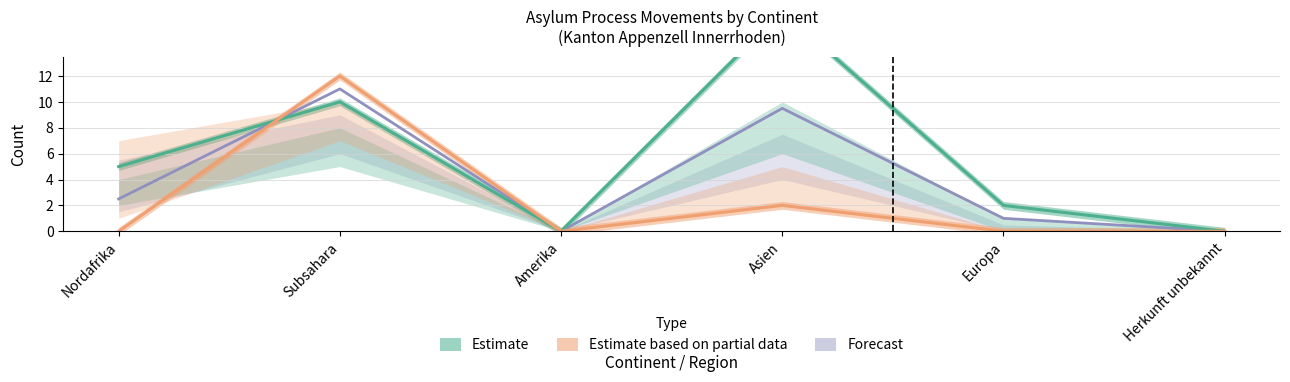

What is the difference between the maximum and minimum values in the Forecast series?

11.0